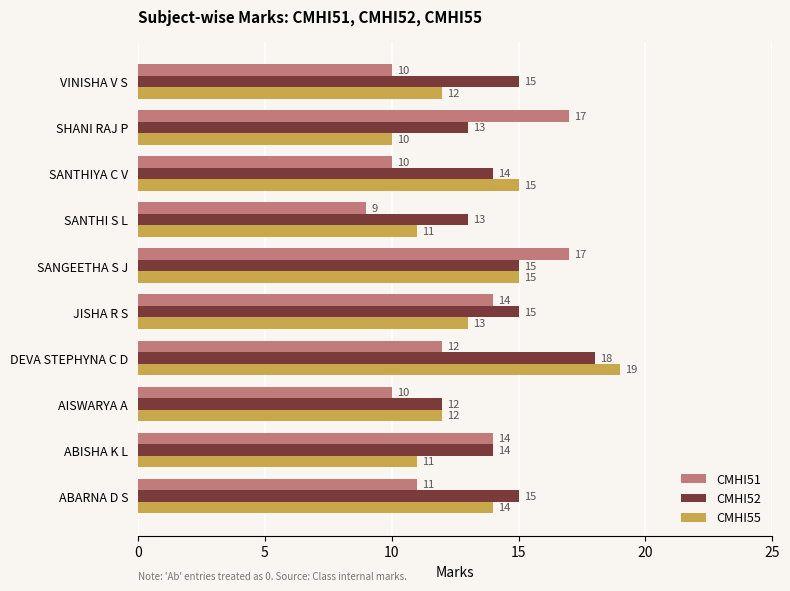

What is the maximum value shown in the chart?

19